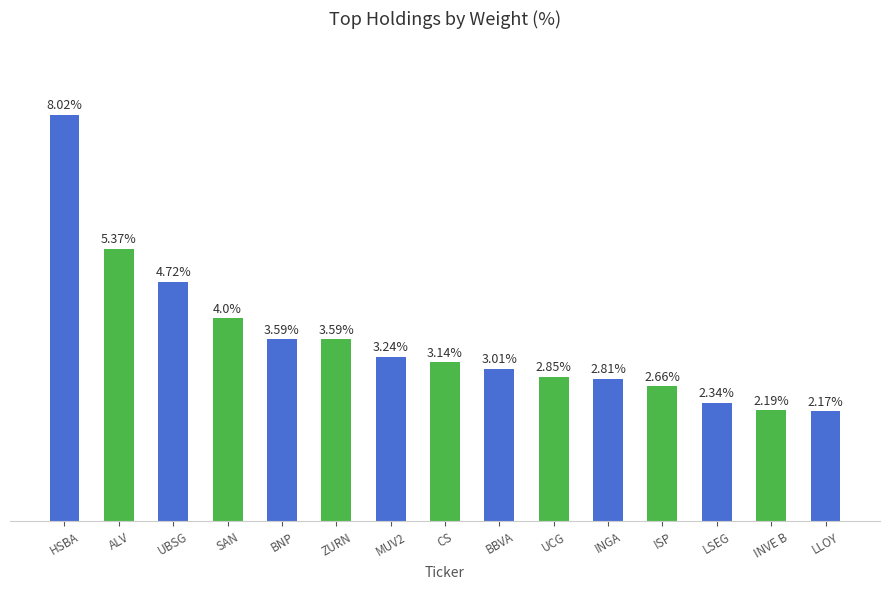

Which category has the lowest value across all series?

LLOY